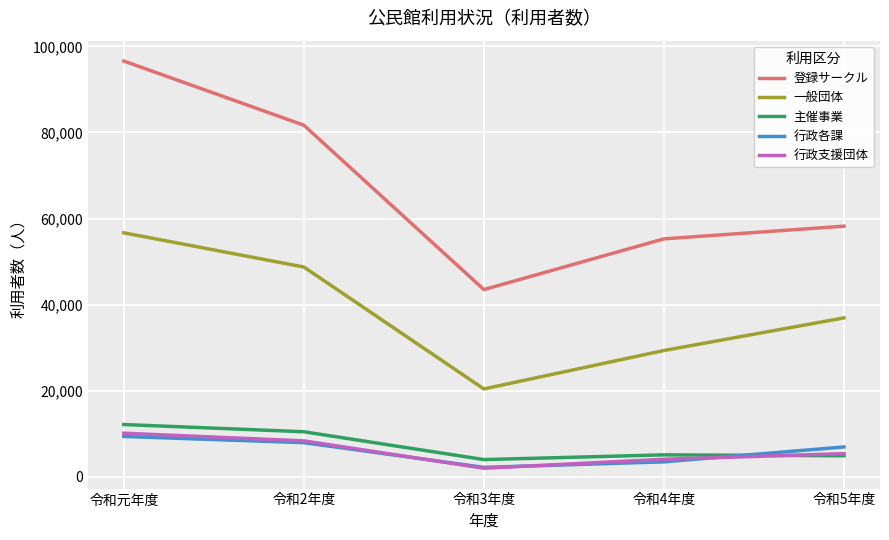

Which category has the highest value in the 主催事業 series?

令和元年度